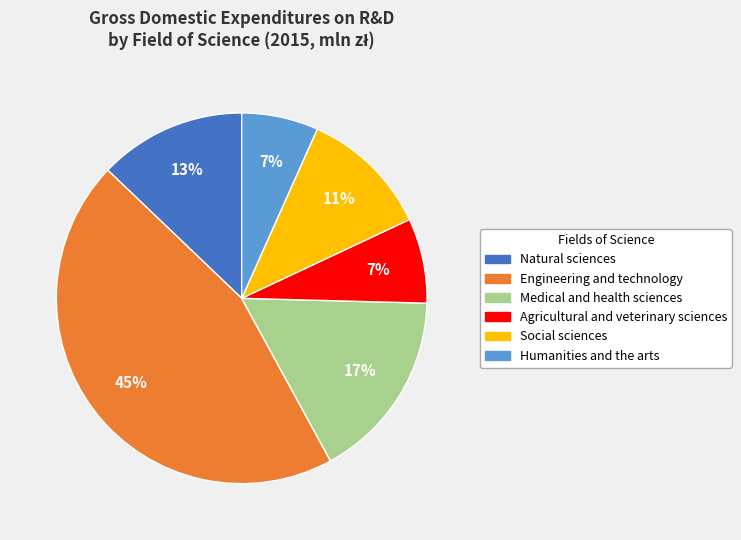

True or false: Humanities and the arts accounts for 7% of the total.

True